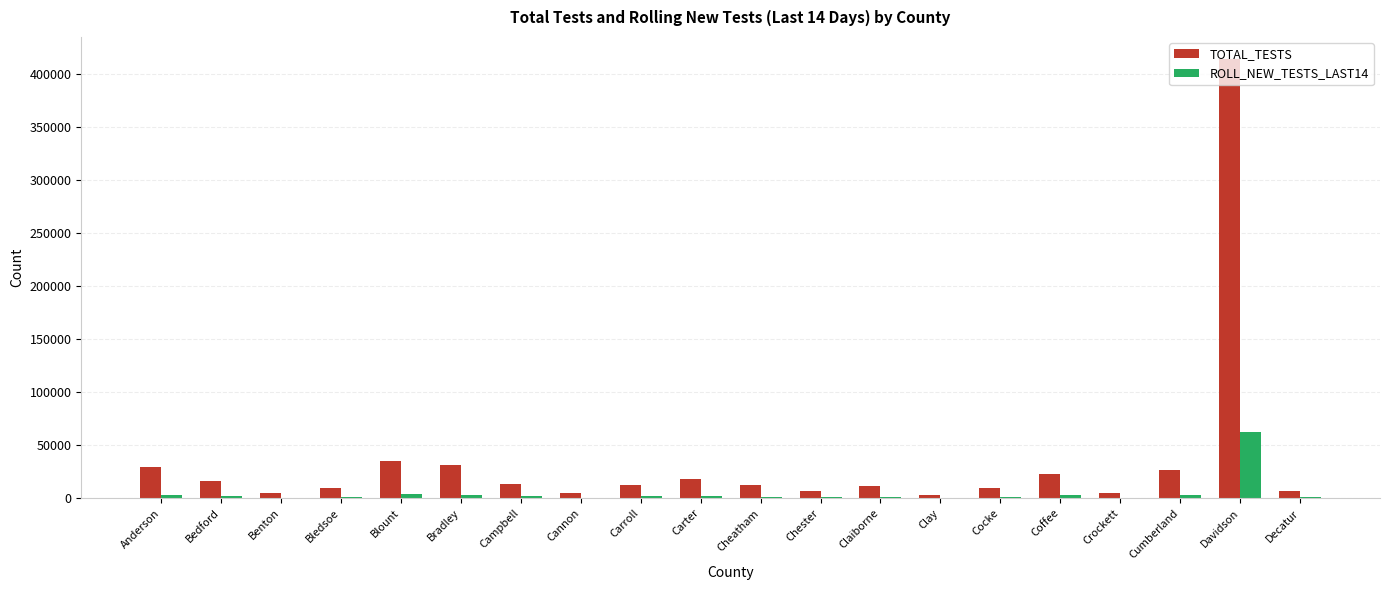

Is it true that TOTAL_TESTS equals 12256 at Anderson?

False